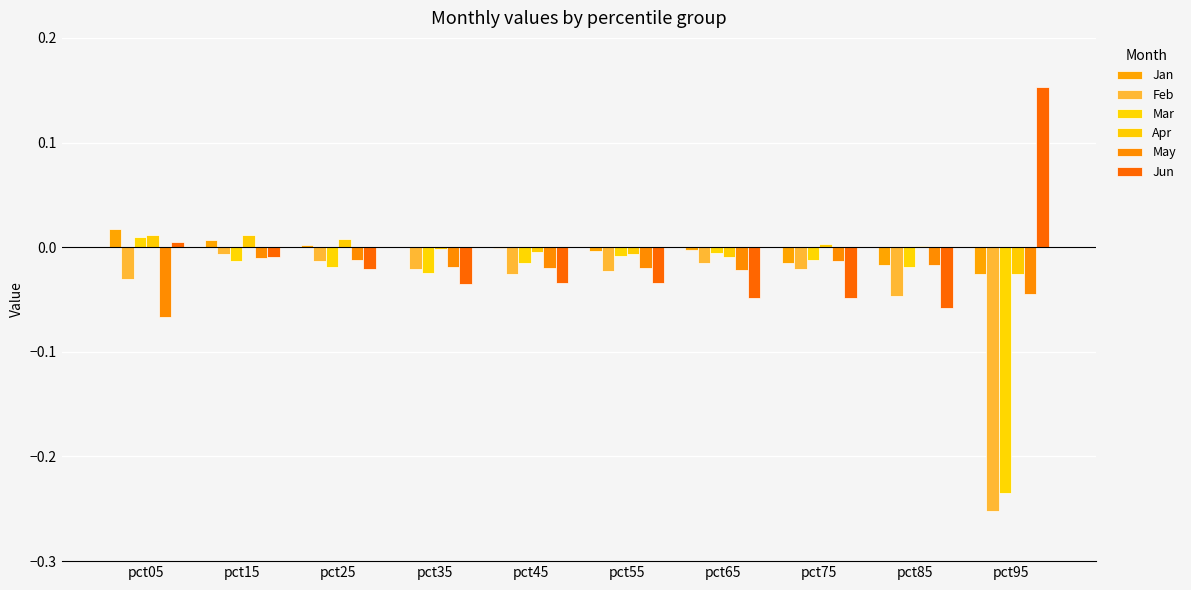

Rank the series by their maximum value, from highest to lowest.

Jun, Jan, Apr, Mar, Feb, May